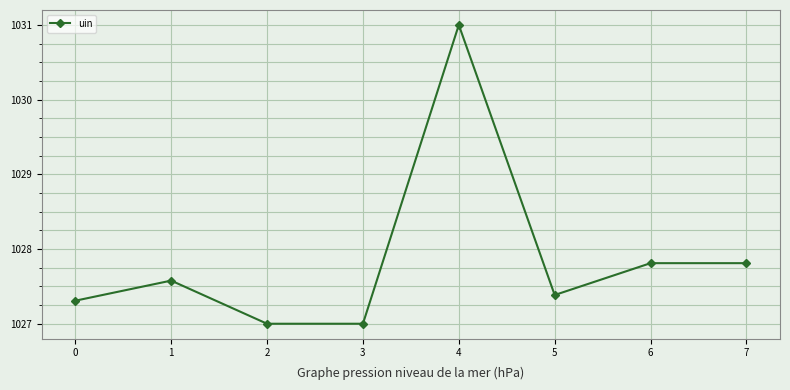

What is the sum of the values at 2 and 7?

2054.8